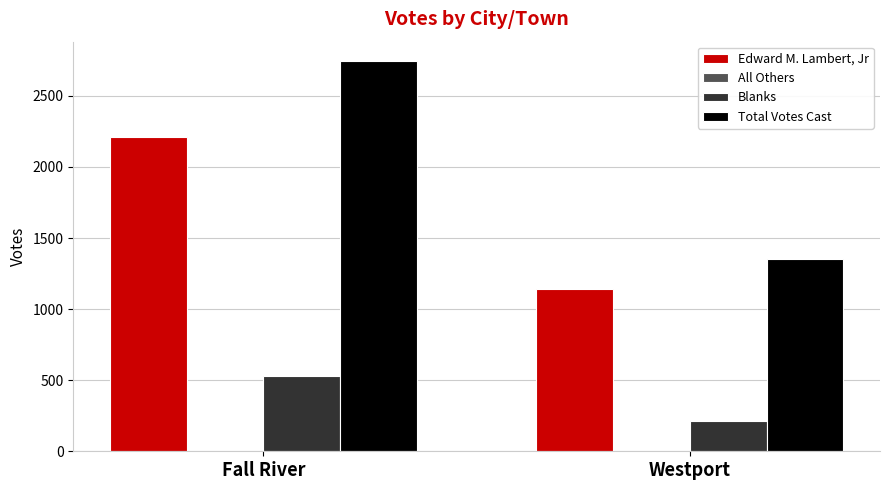

What is the label of the 1st bar from the right?

Westport